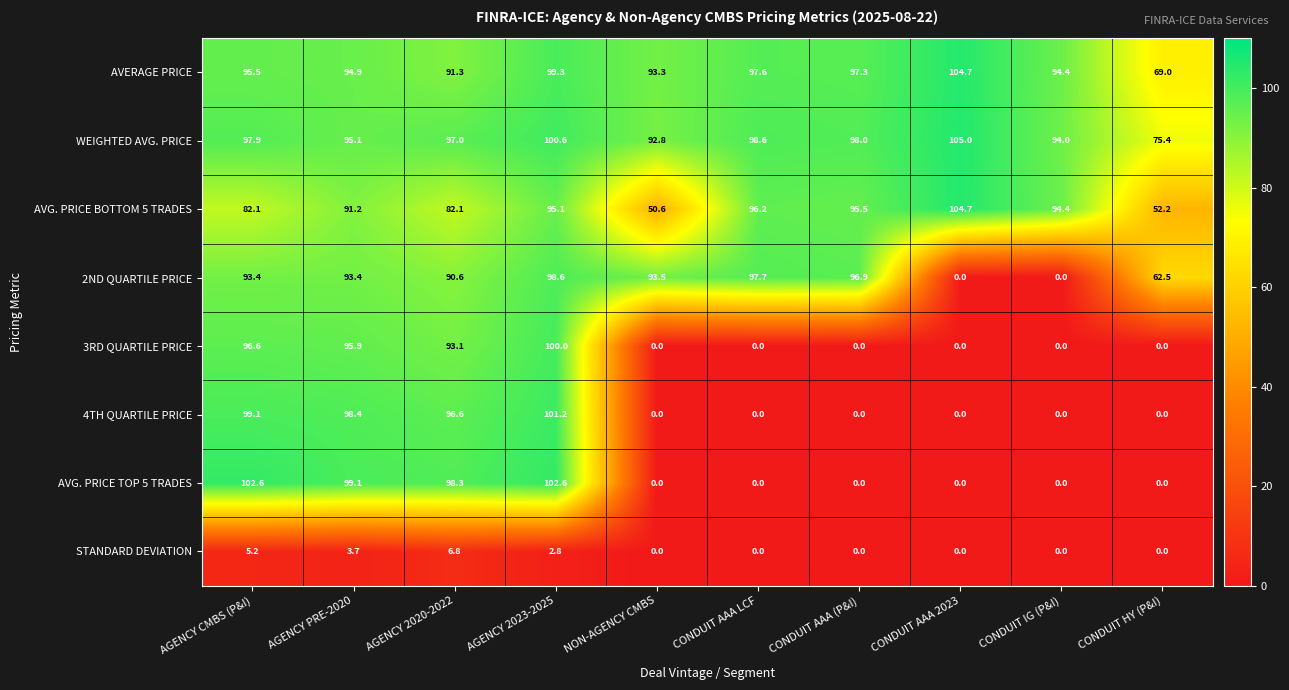

Which series has the largest total across all categories?

WEIGHTED AVG. PRICE